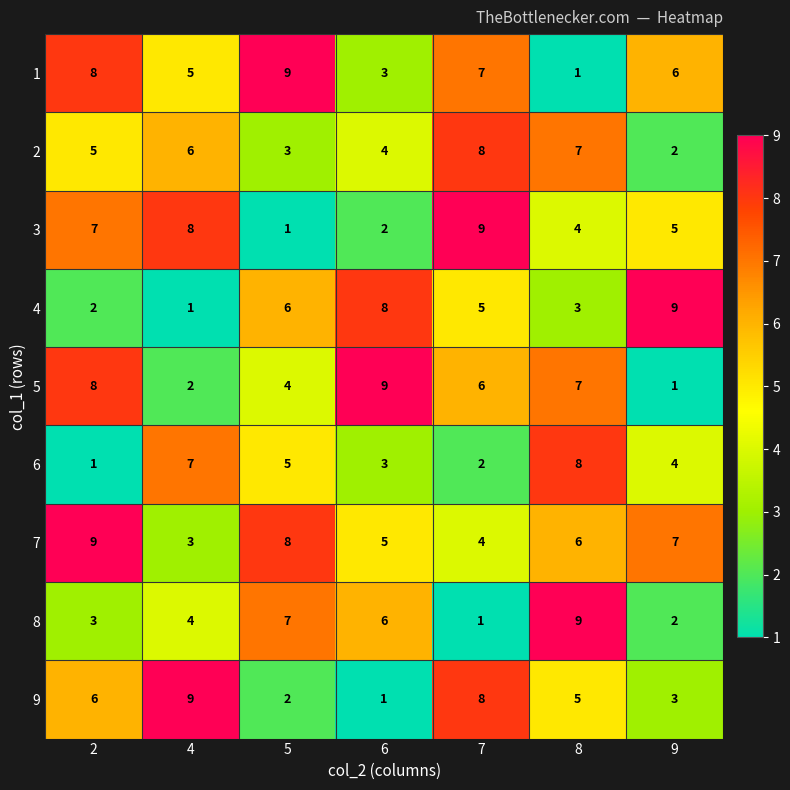

What is the sum of all 8 values?

32